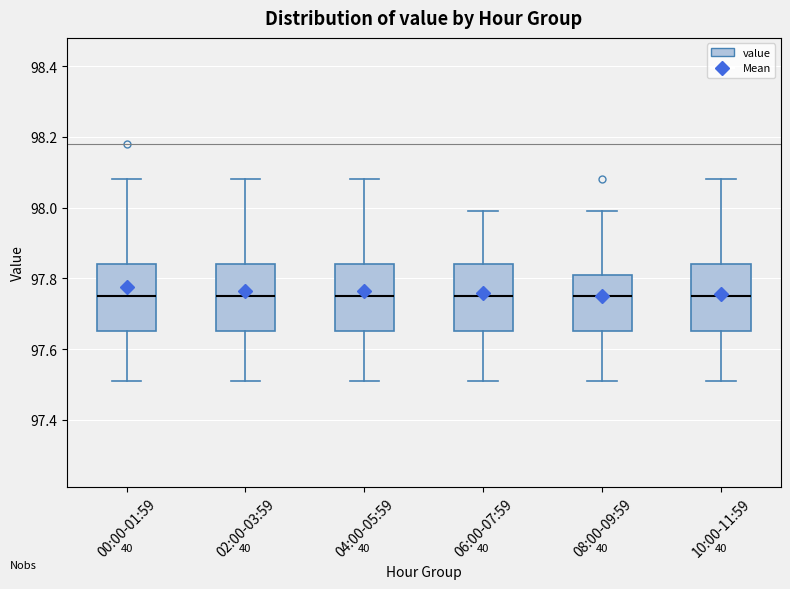

Where does the upper whisker of the box for 06:00-07:59 end on the y-axis? The values are not printed on the chart, so give them approximately, as read against the axis.

98.00